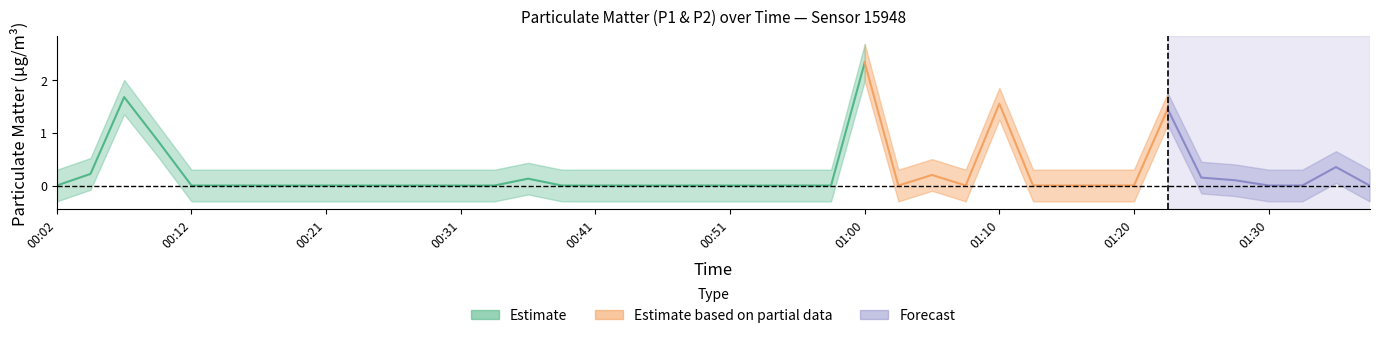

The P1 series shows 0.0 at 01:13. True or false?

True